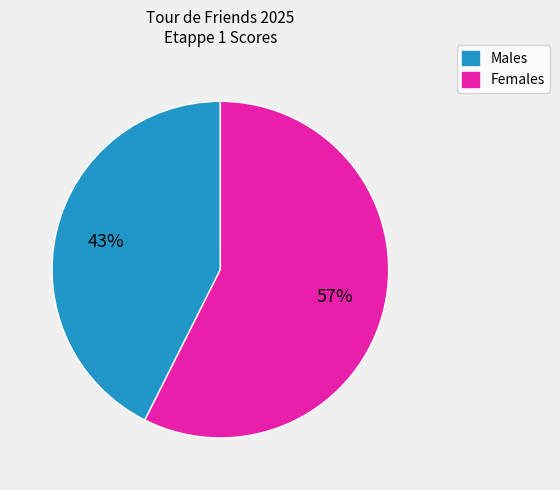

To the nearest percent, what is the average slice percentage?

50%